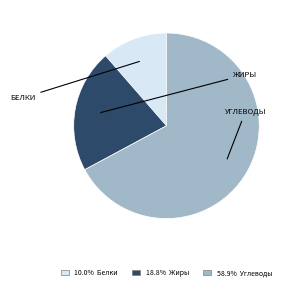

Is the sum of 10.0% Белки and 18.8% Жиры greater than half?

No